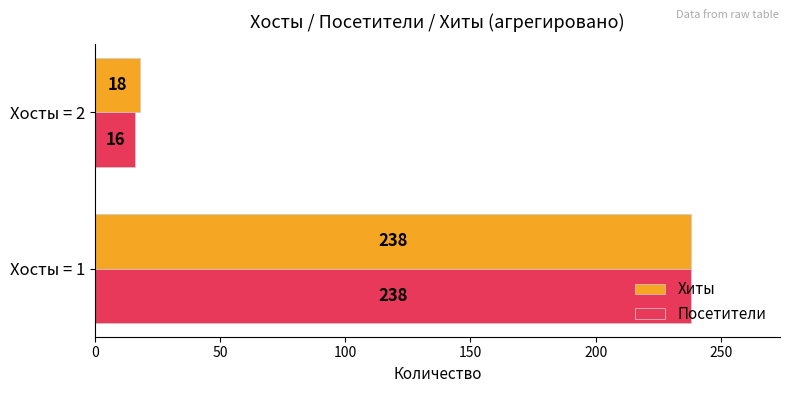

How many categories are shown in the chart?

2